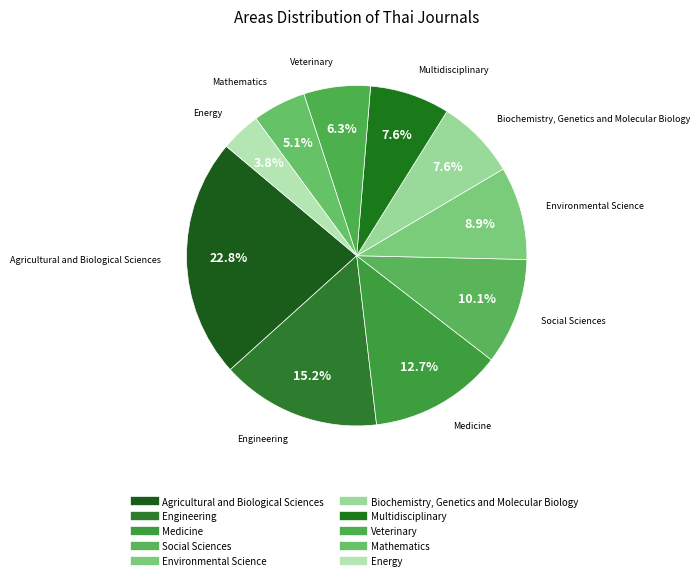

Count the number of slices in the pie.

10